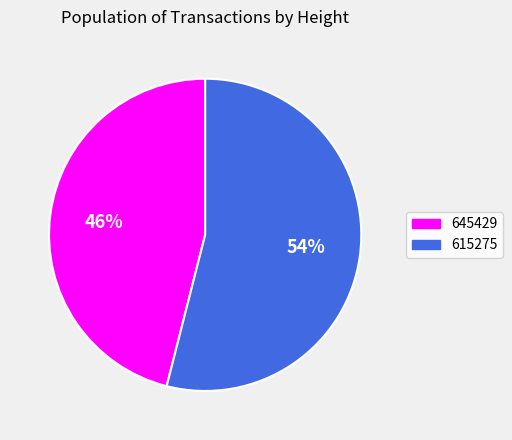

Which category has the smallest portion of the pie?

645429